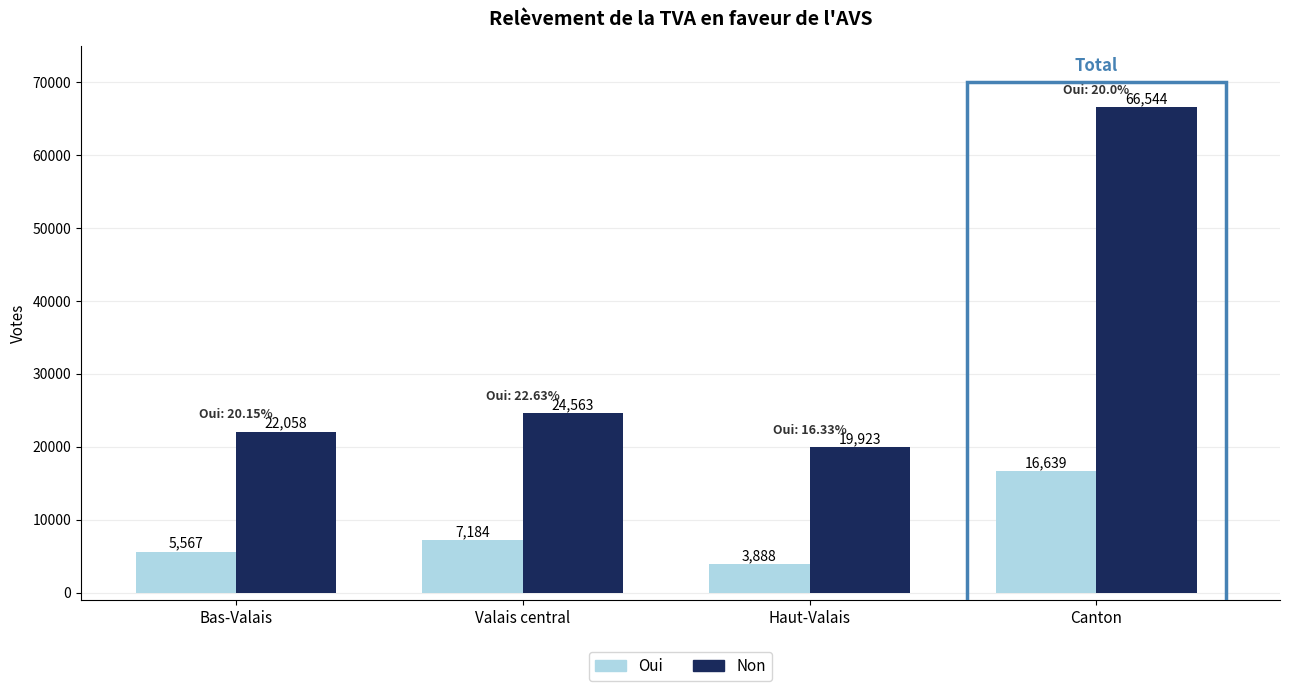

Where is Oui nearest to the value 10263?

Valais central